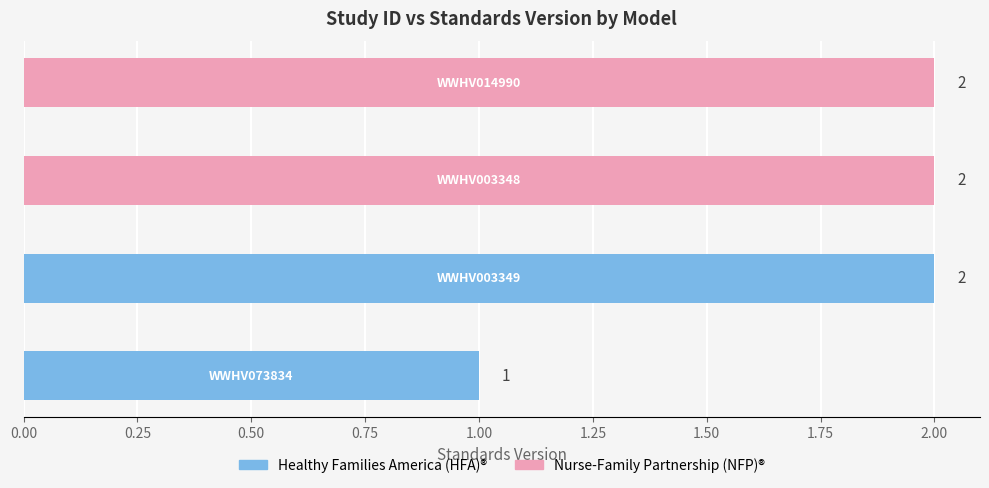

Approximately how many times larger is the value at WWHV003349 compared to WWHV003348?

1.0